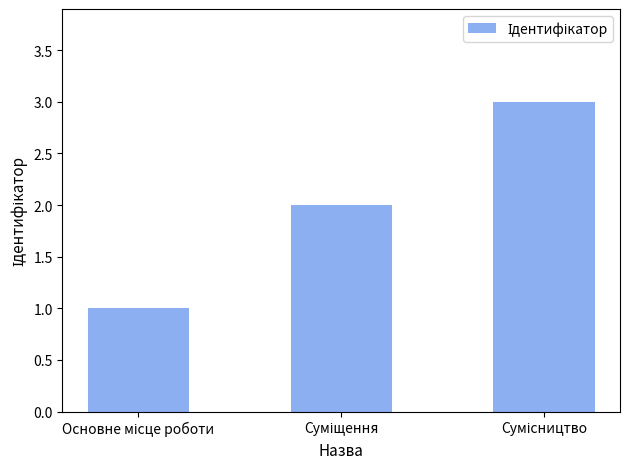

Reading left to right, extract all data points from this chart.

1	2	3